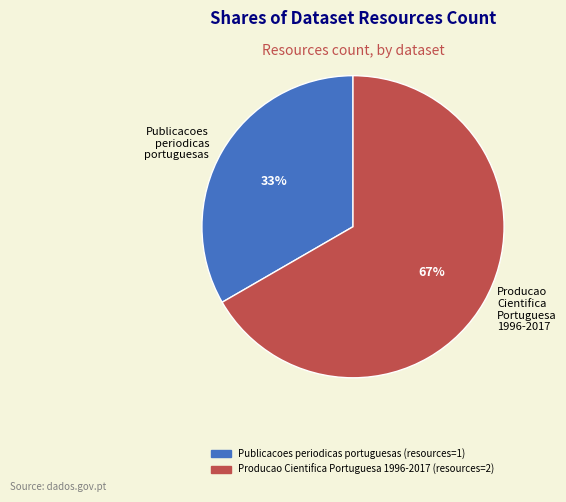

Approximately how many times larger is the value at Producao Cientifica Portuguesa 1996-2017 compared to Publicacoes periodicas portuguesas?

2.0